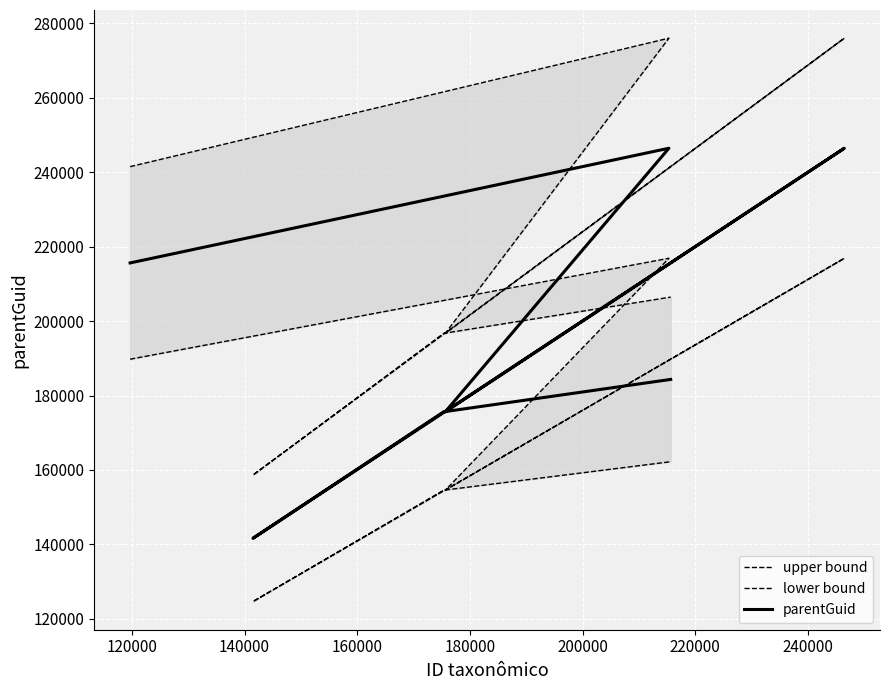

What is the minimum value shown in the chart?

124637.9